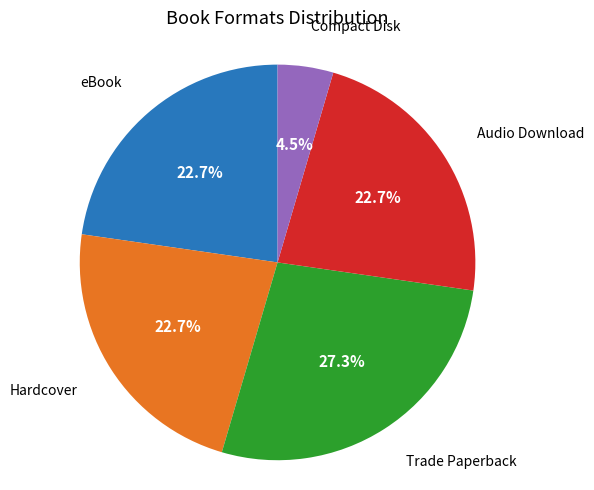

Which has a higher value, Trade Paperback or Hardcover?

Trade Paperback